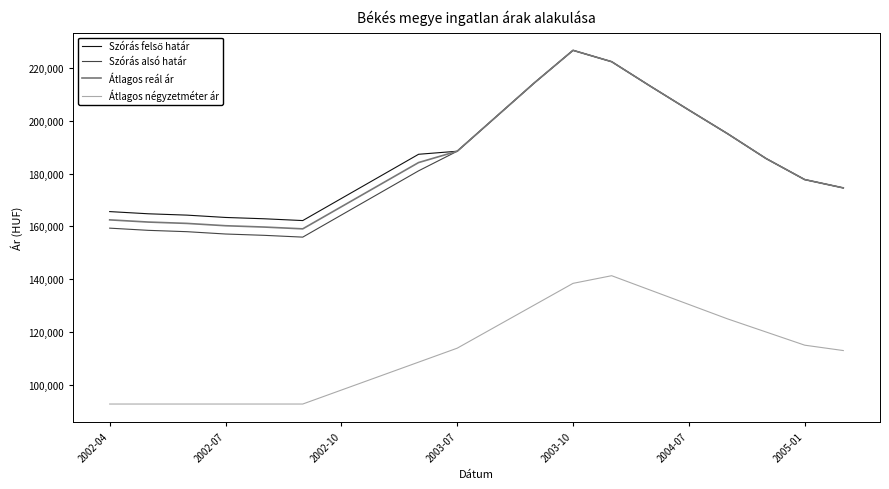

True or false: Átlagos négyzetméter ár and Átlagos reál ár intersect in this chart.

False